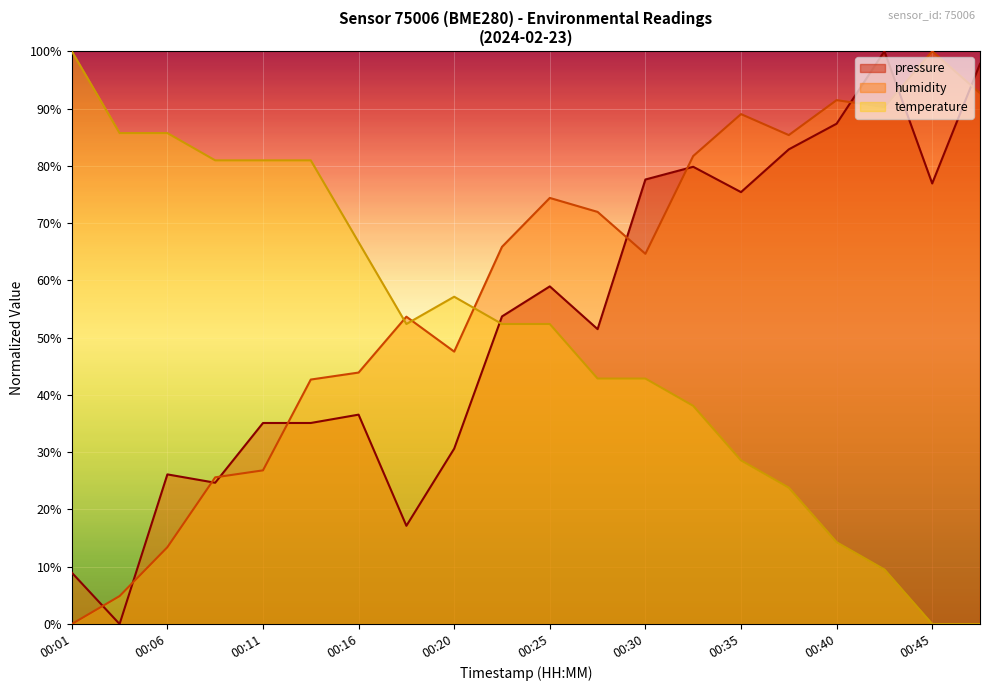

Which label corresponds to the largest value in the chart?

00:42